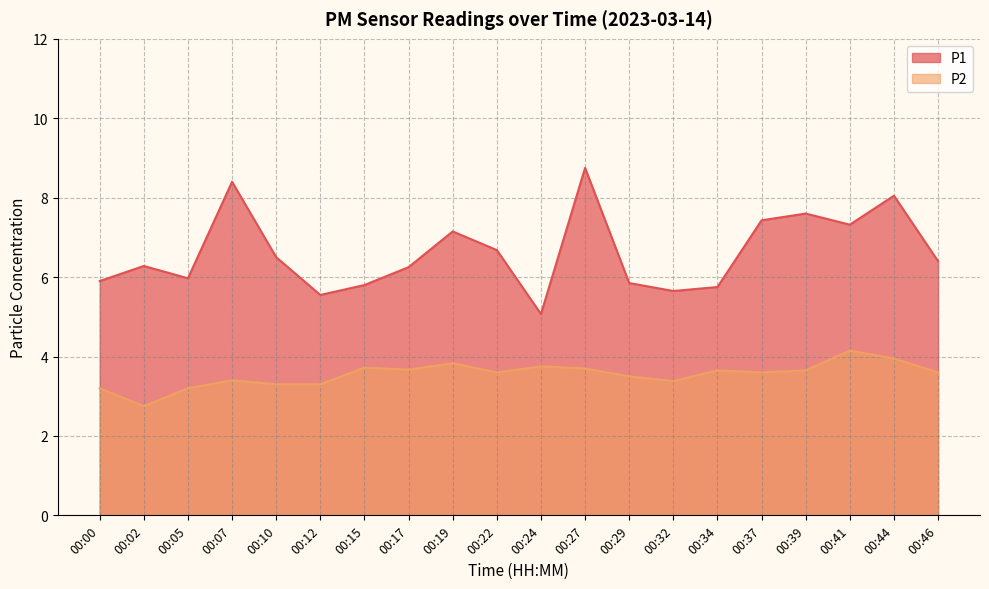

What is the difference between the highest and lowest values at 00:17?

2.6